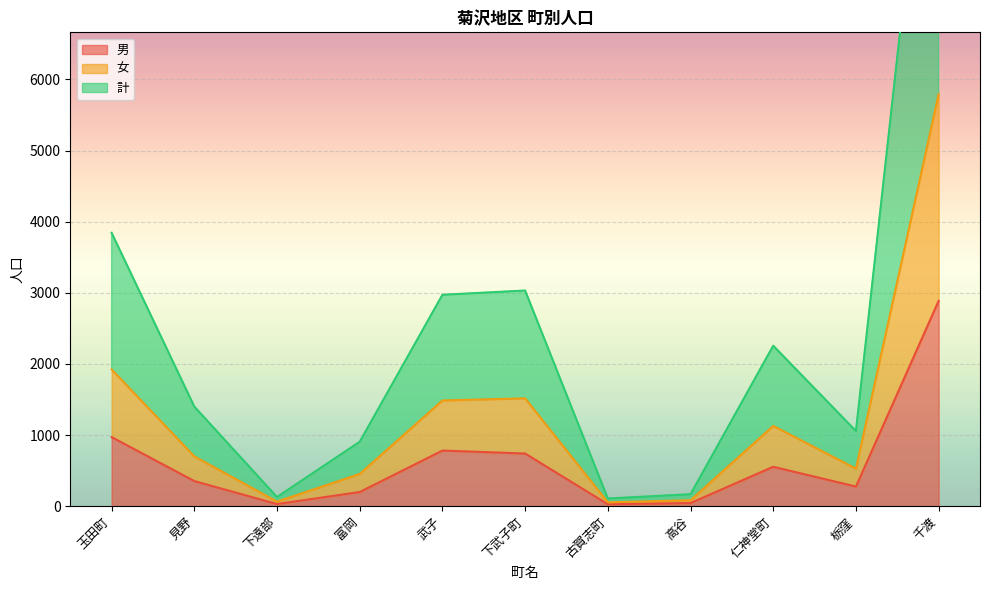

What is the average value of the 男 series?

624